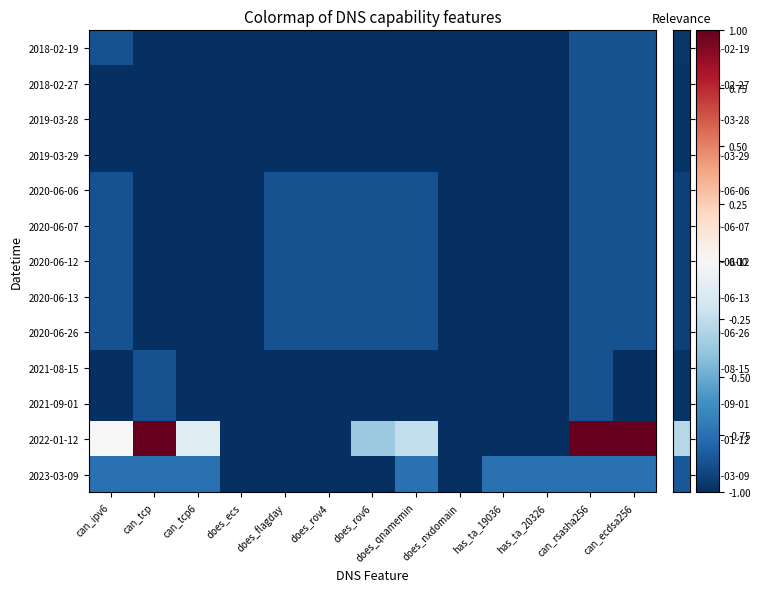

What is the minimum value shown in the chart?

-1.0